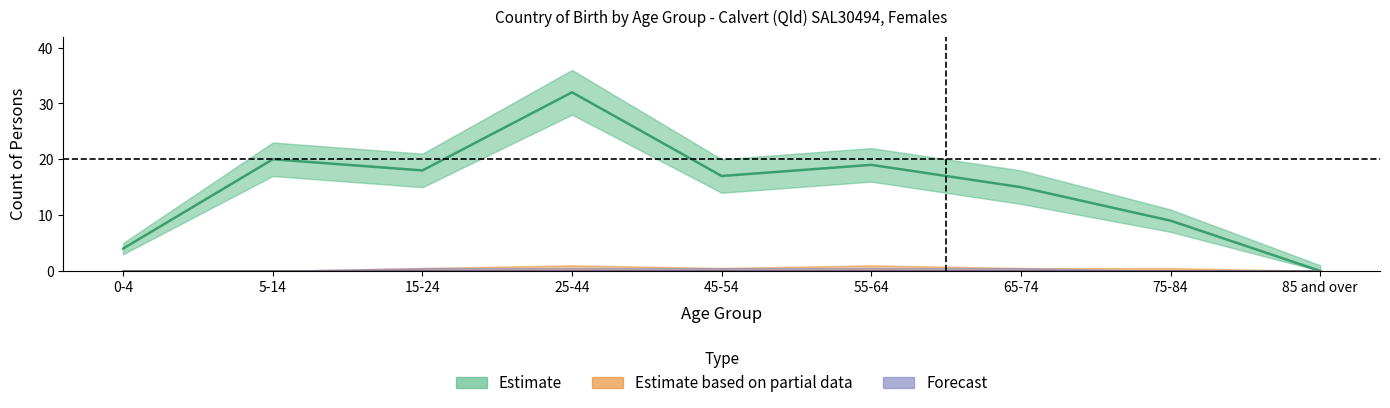

The Australia (Estimate) series shows 15 at 65-74. True or false?

True